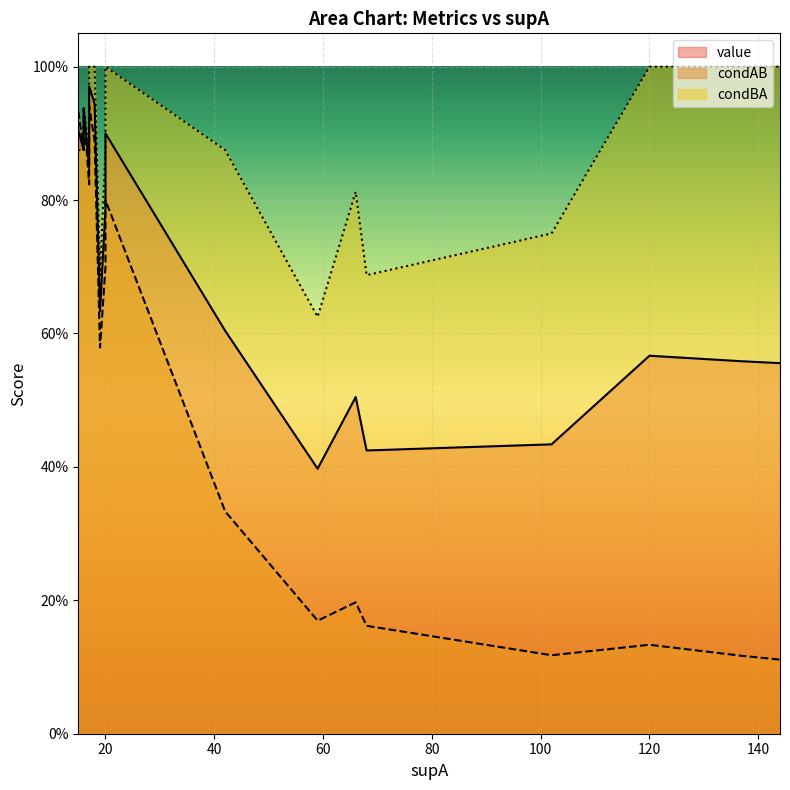

True or false: value has more than 0 points higher than both neighbors.

False